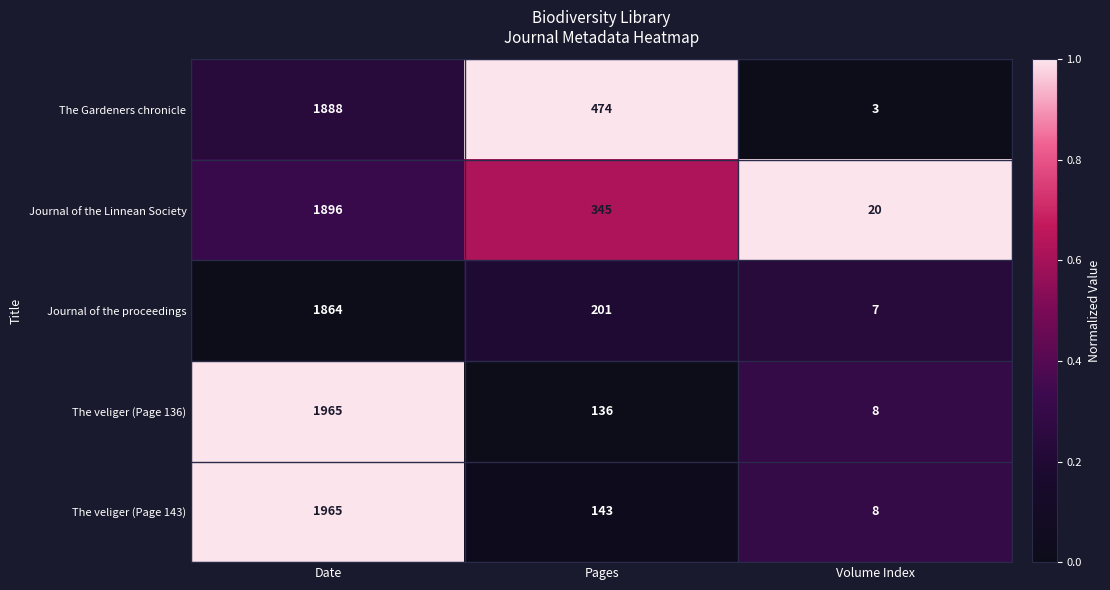

Which label corresponds to the largest value in the chart?

Date